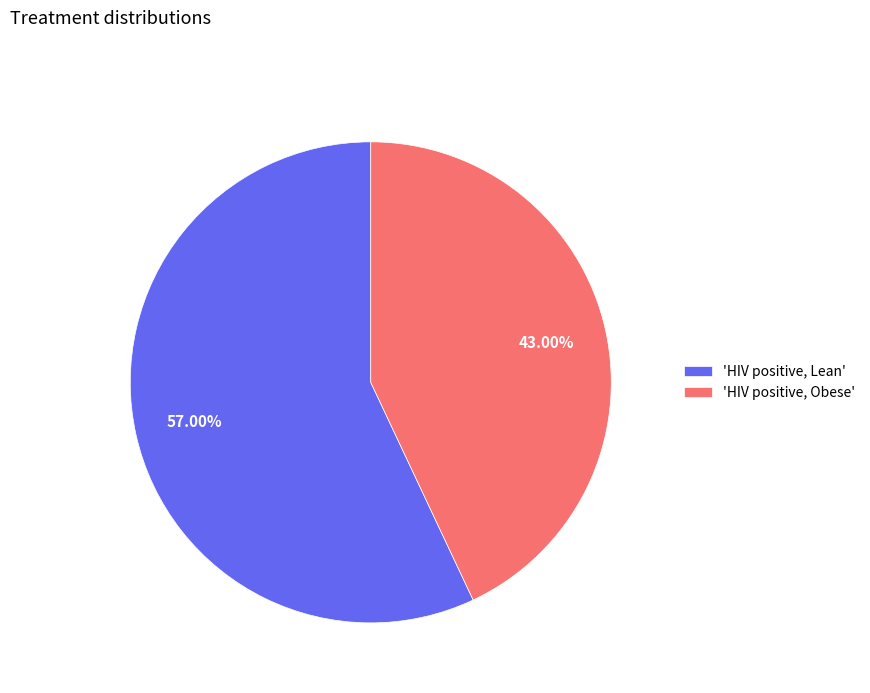

What is the largest slice in the pie chart?

'HIV positive, Lean'